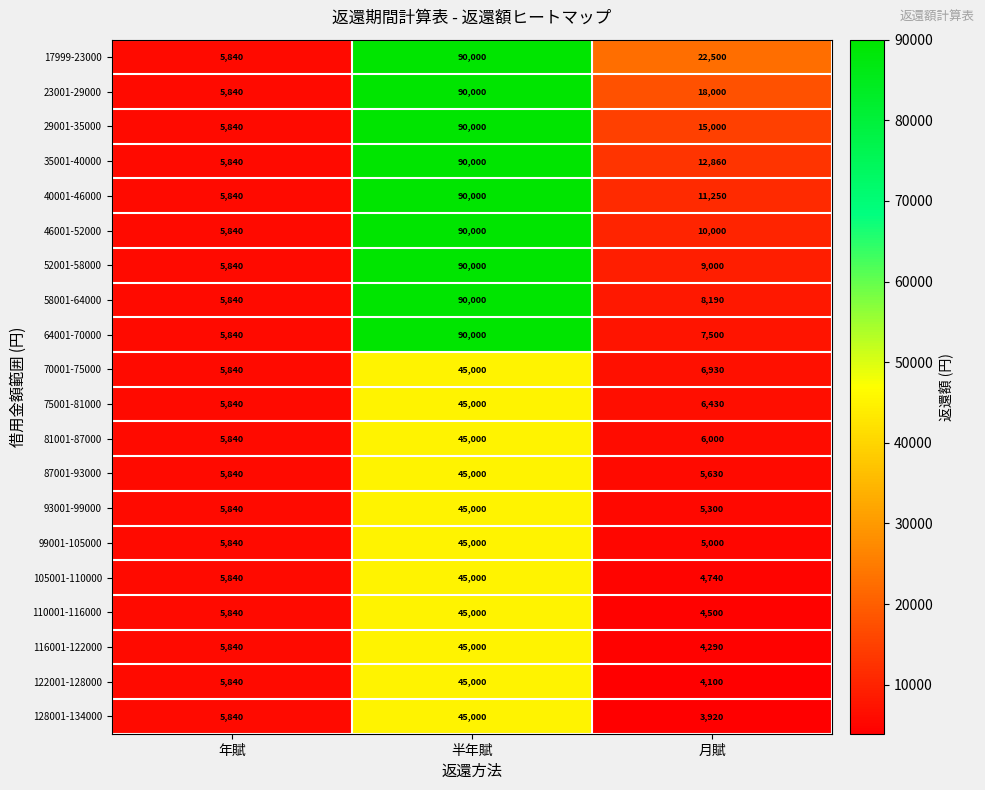

What is the difference between the 35001-40000 values at 年賦 and 月賦?

7020